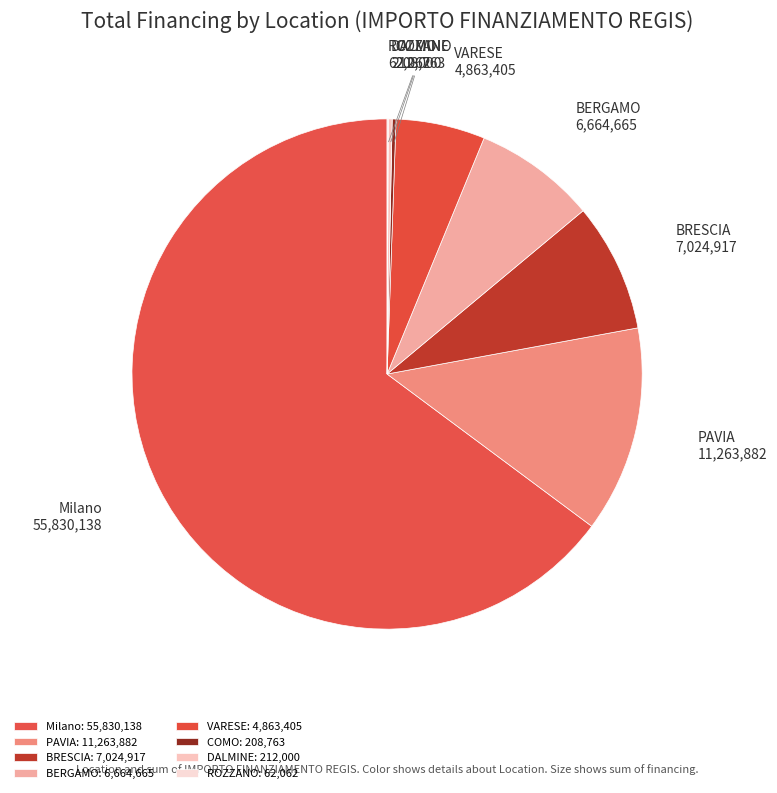

Is the sum of BERGAMO and BRESCIA greater than half?

No